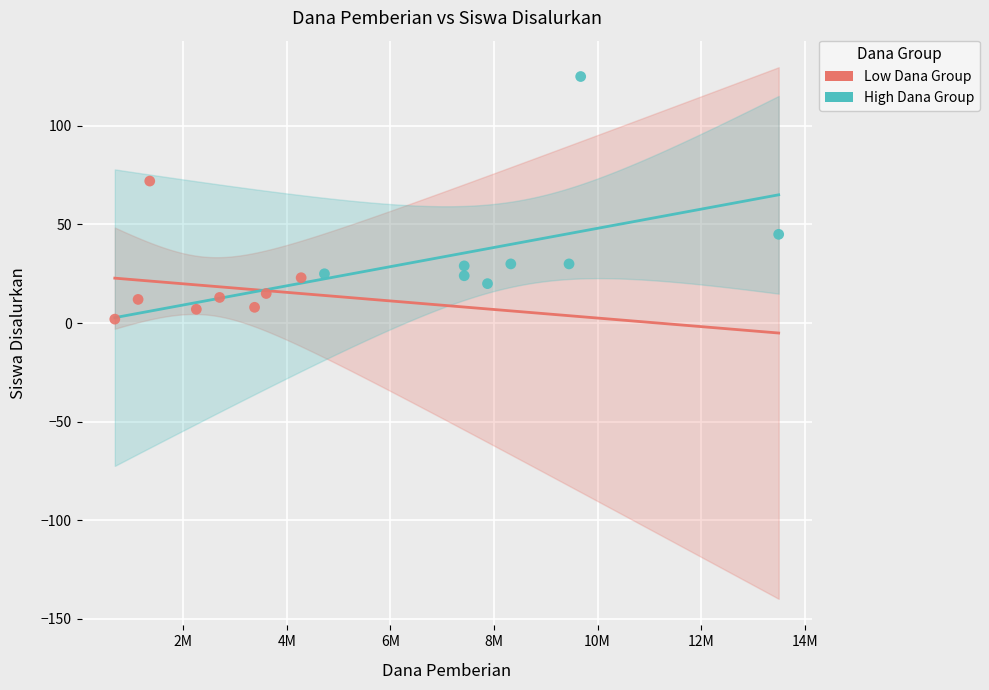

Which series contains the highest Y value?

High Dana Group